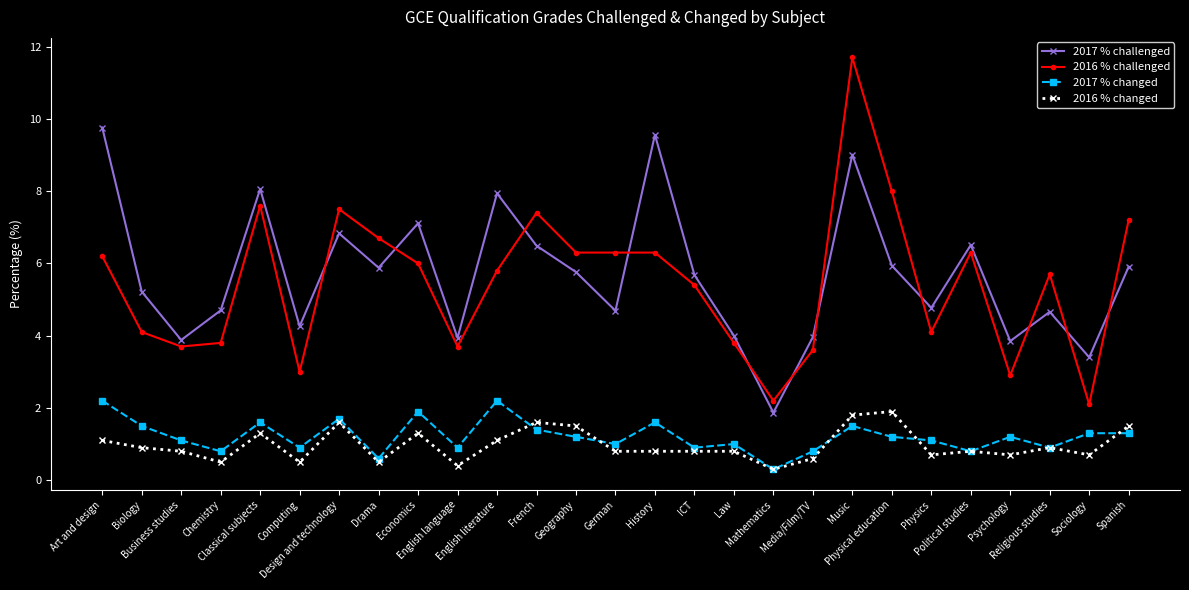

How many data points in 2016 % challenged are above 5?

16